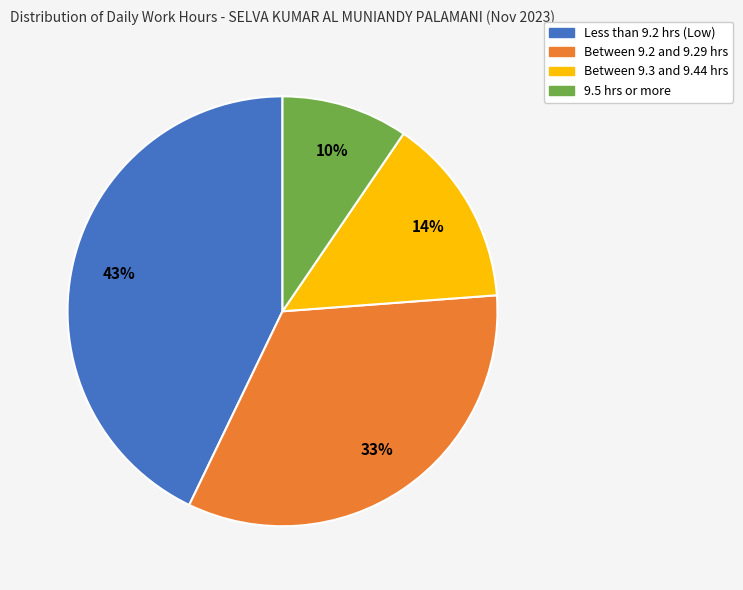

How many slices are in this pie chart?

4